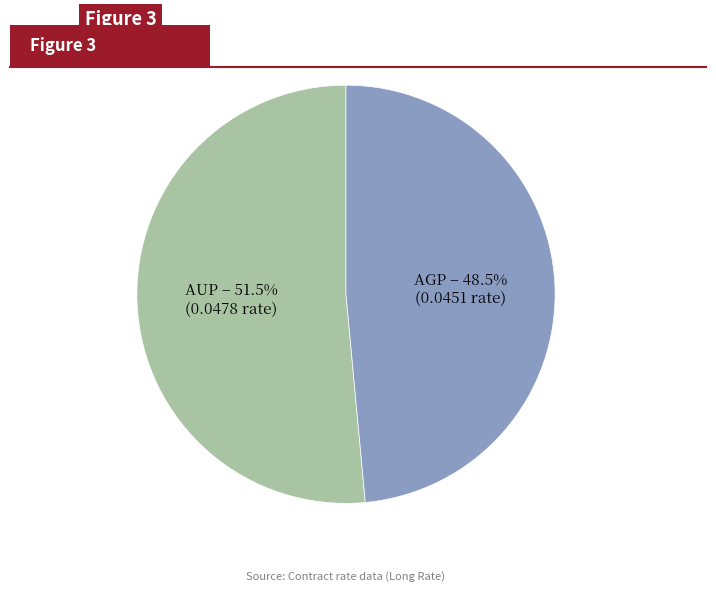

What is the largest slice in the pie chart?

AUP